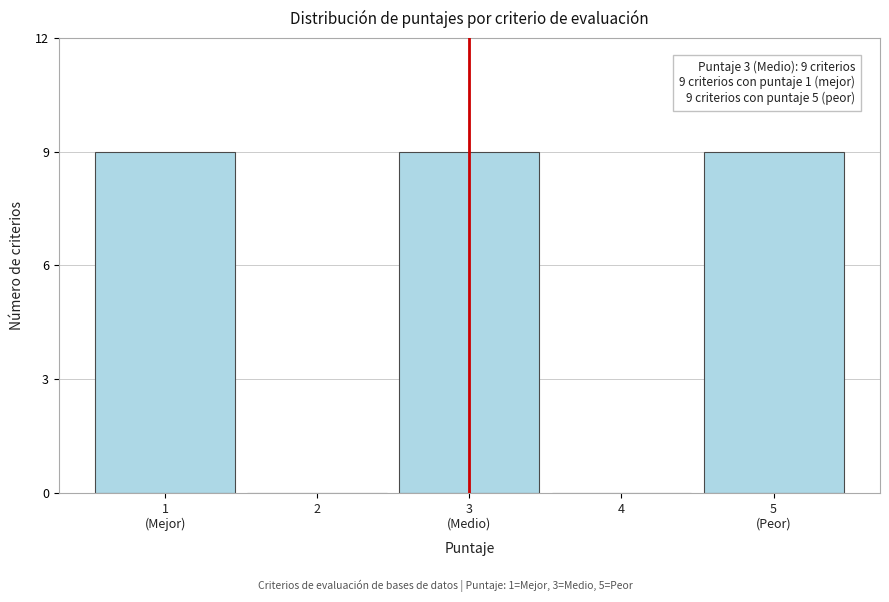

What is the greatest value displayed?

9